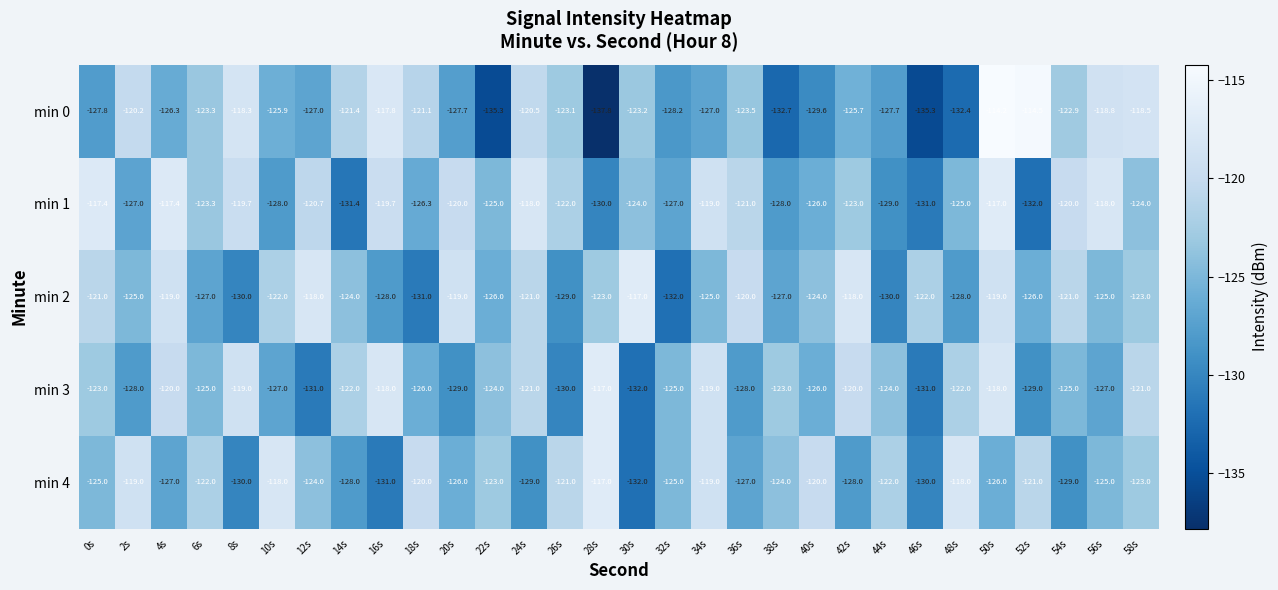

Which series has the largest total across all categories?

min 1